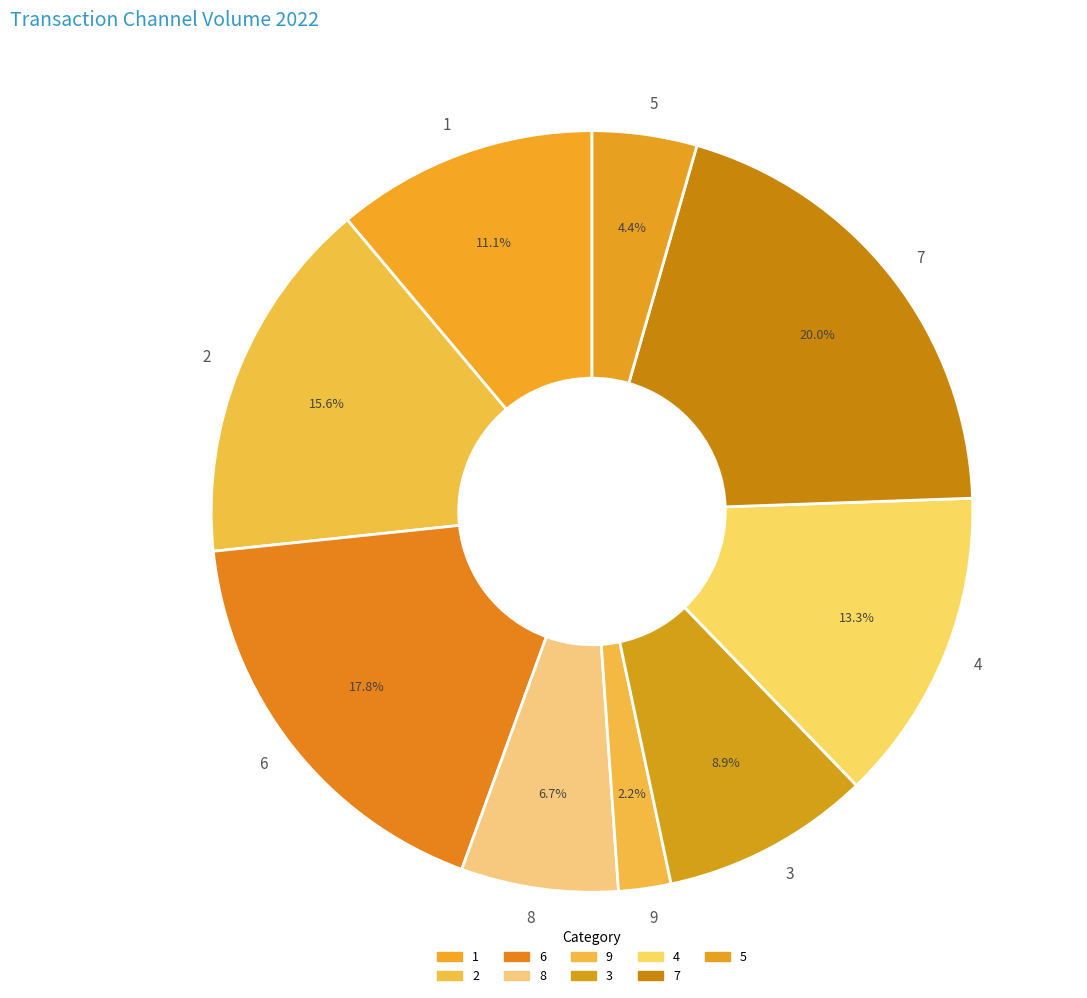

To the nearest percent, what portion does 4 represent?

13%